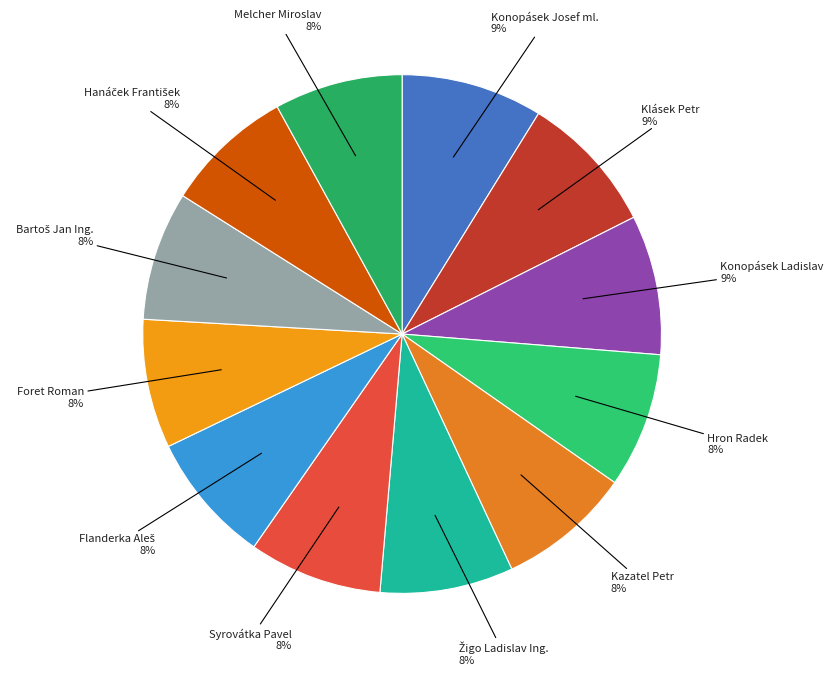

Count the number of slices in the pie.

12